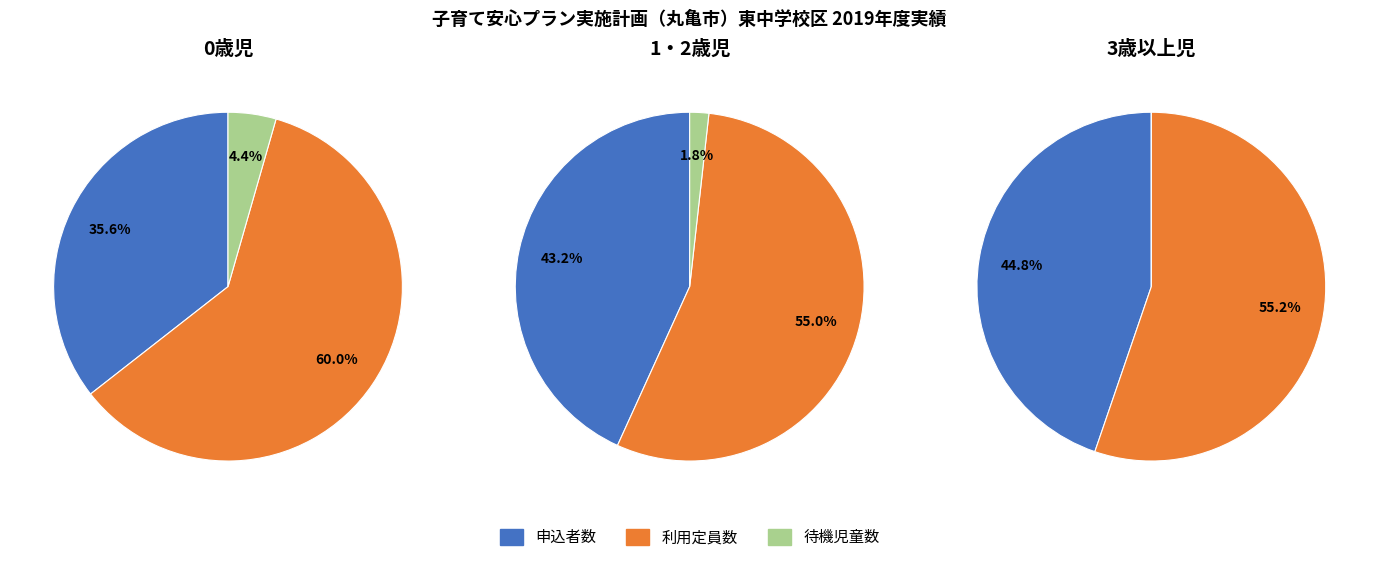

Which category has the biggest portion of the pie?

利用定員数